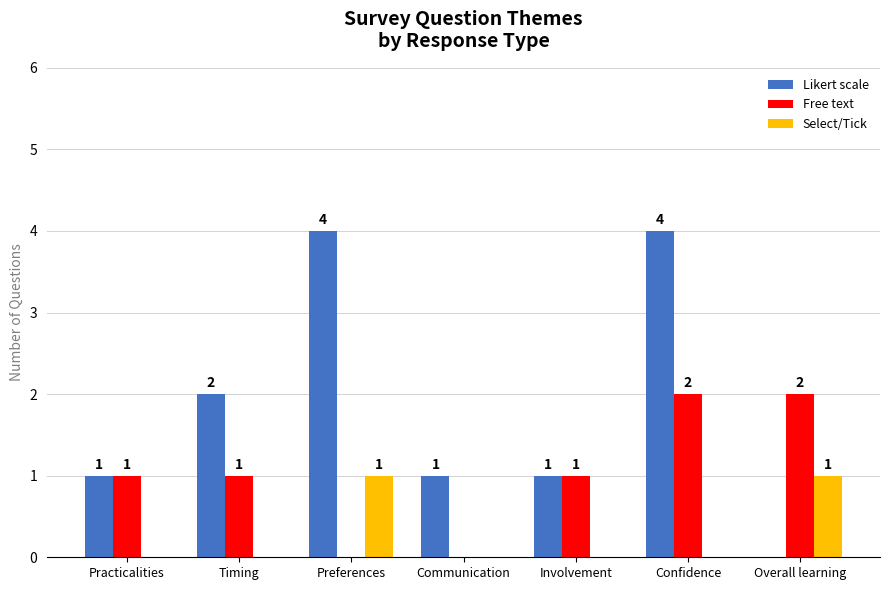

What is the sum of the Select/Tick values at Practicalities and Overall learning?

1